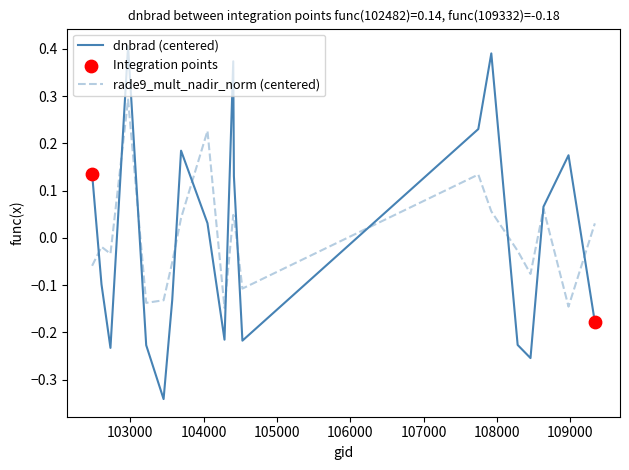

Which series has the largest range (max minus min)?

dnbrad (centered)